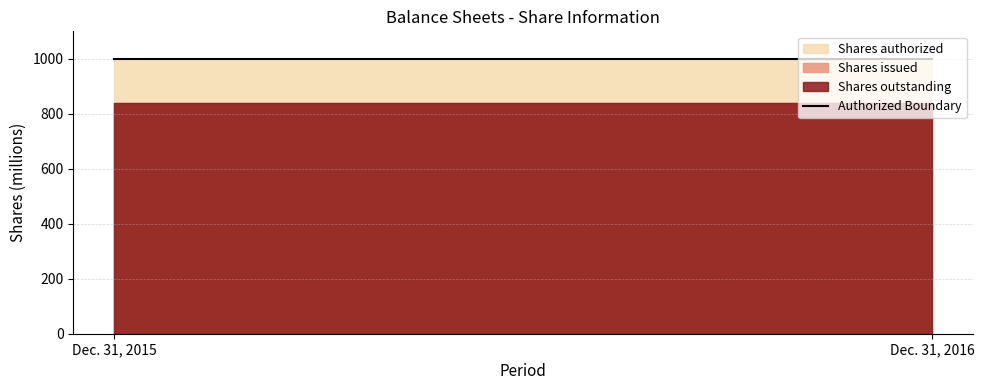

Between Dec. 31, 2015 and Dec. 31, 2016, which series saw the biggest shift?

Shares authorized